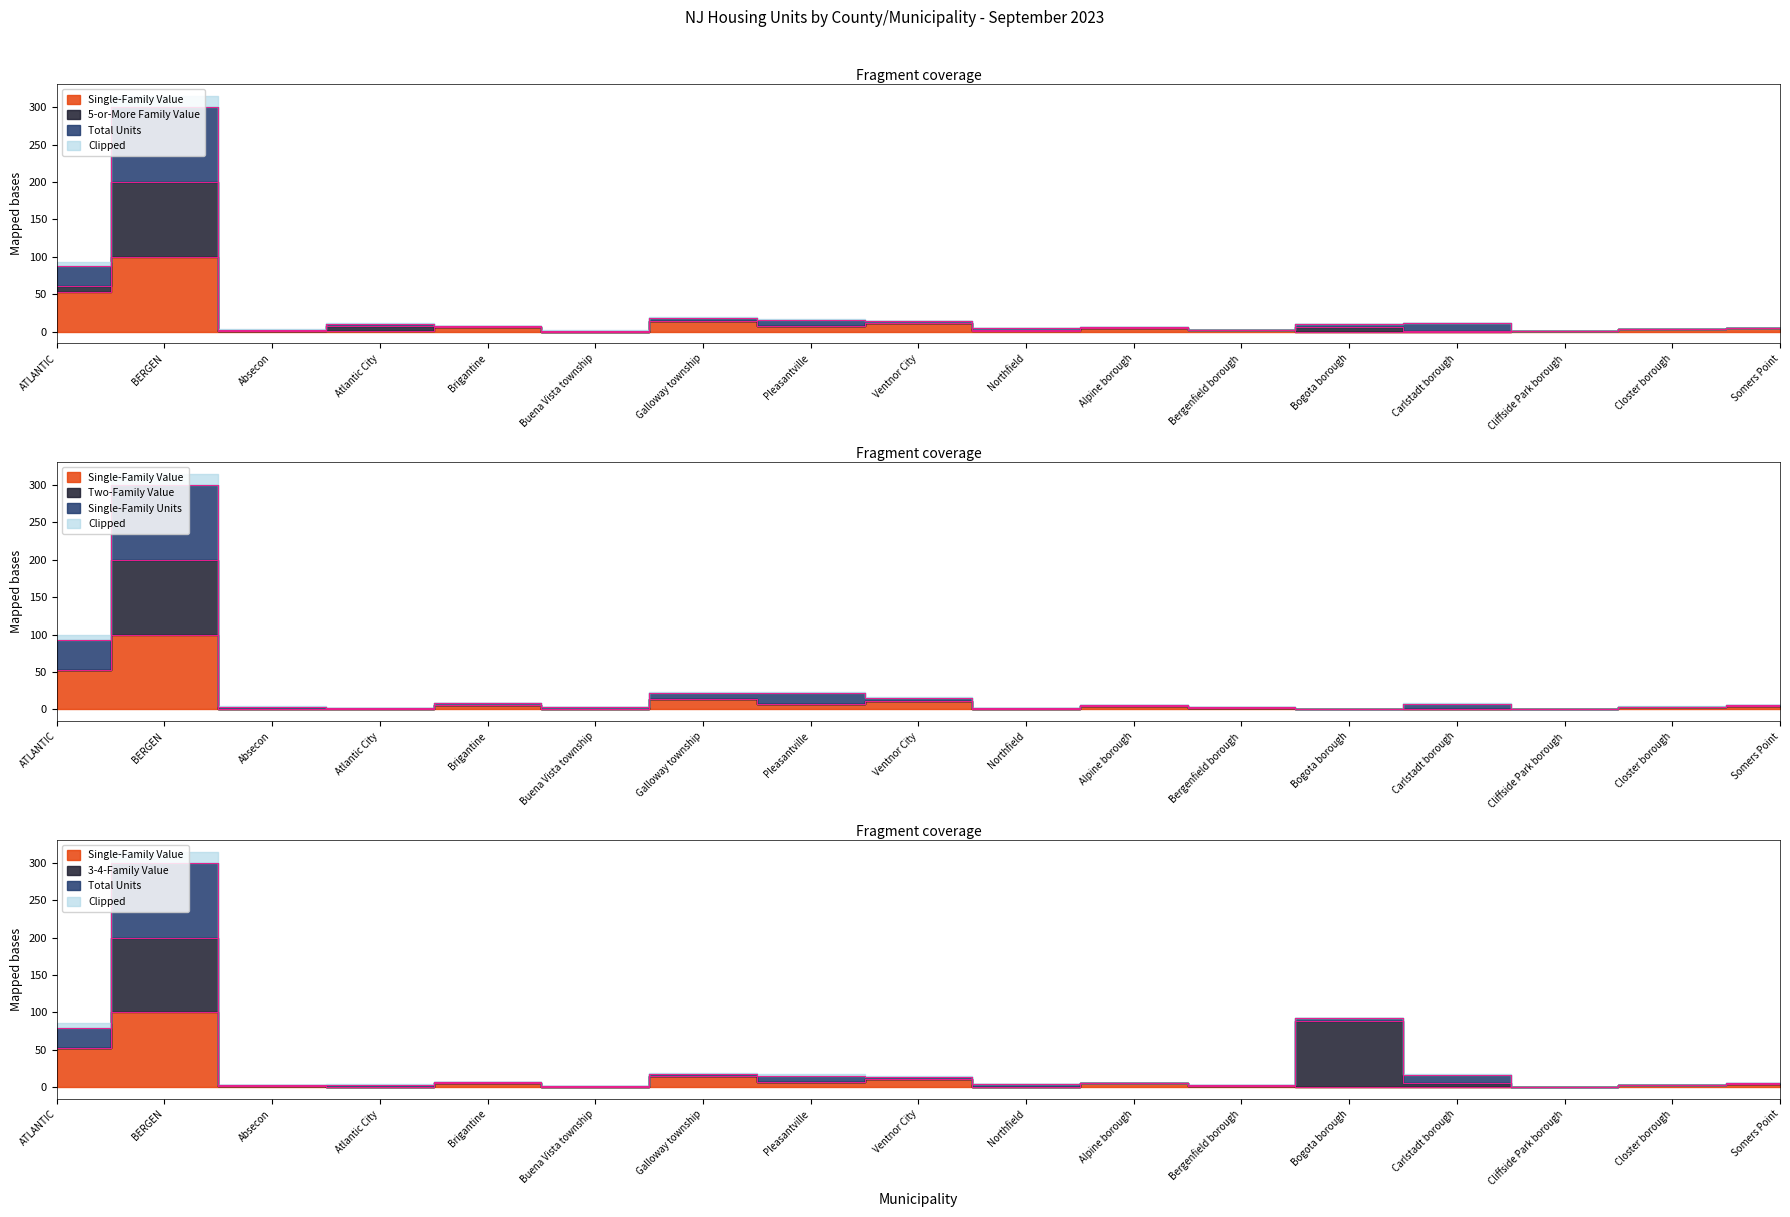

True or false: Single-Family Value and Single-Family Units cross at least once.

False